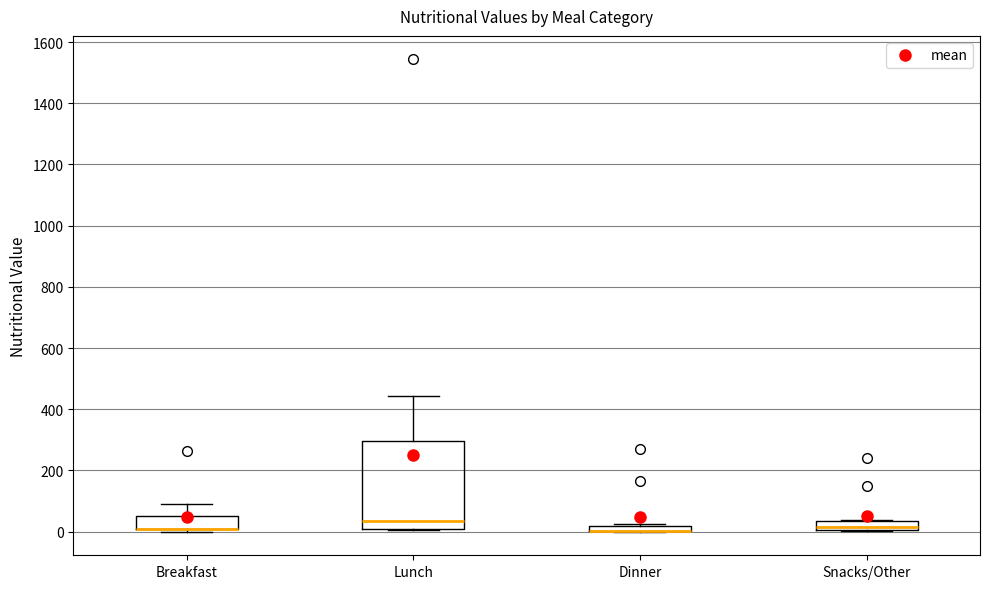

Which box is the tallest, from its lower edge to its upper edge?

Lunch